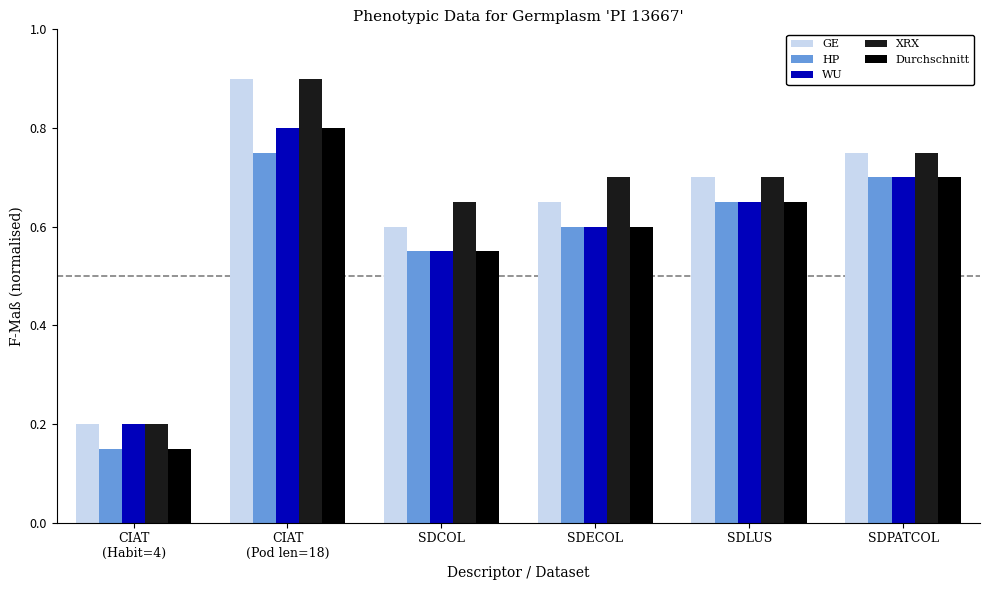

What is the greatest value displayed?

0.9